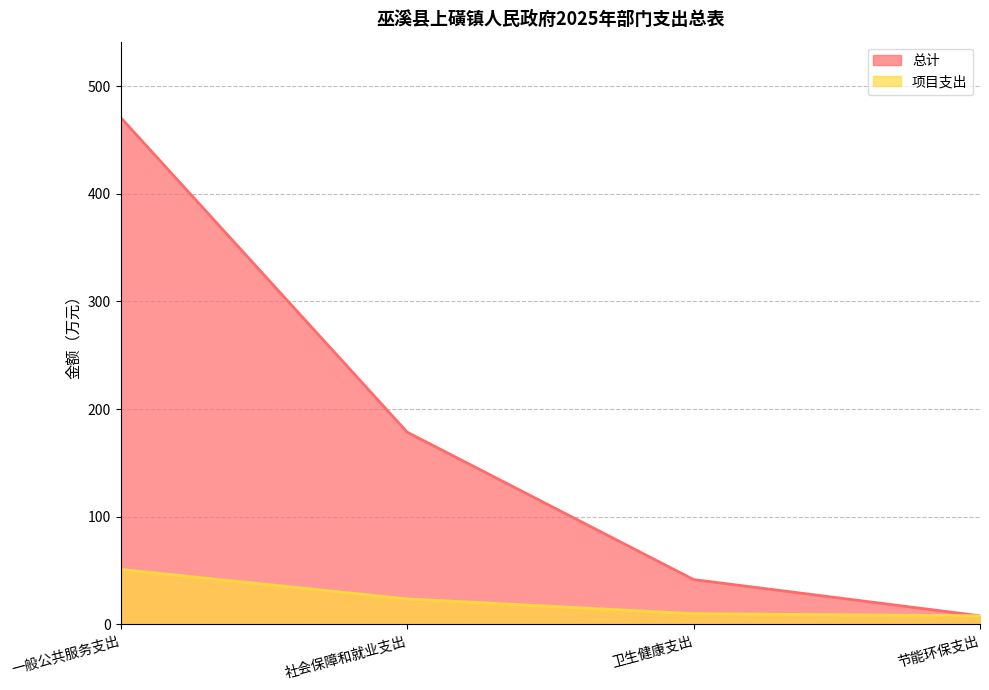

Is it true that 项目支出 equals 4.3 at 节能环保支出?

False